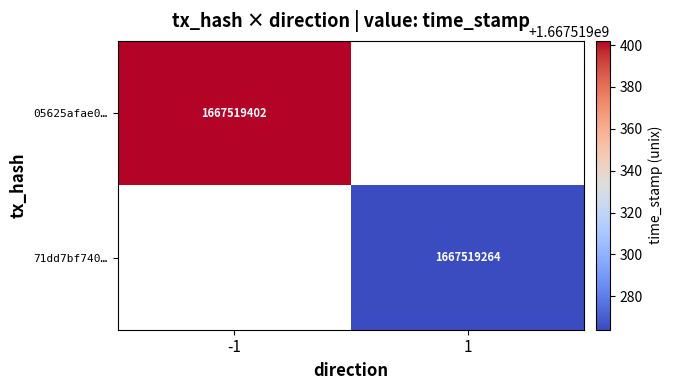

How many series are shown in this chart?

2